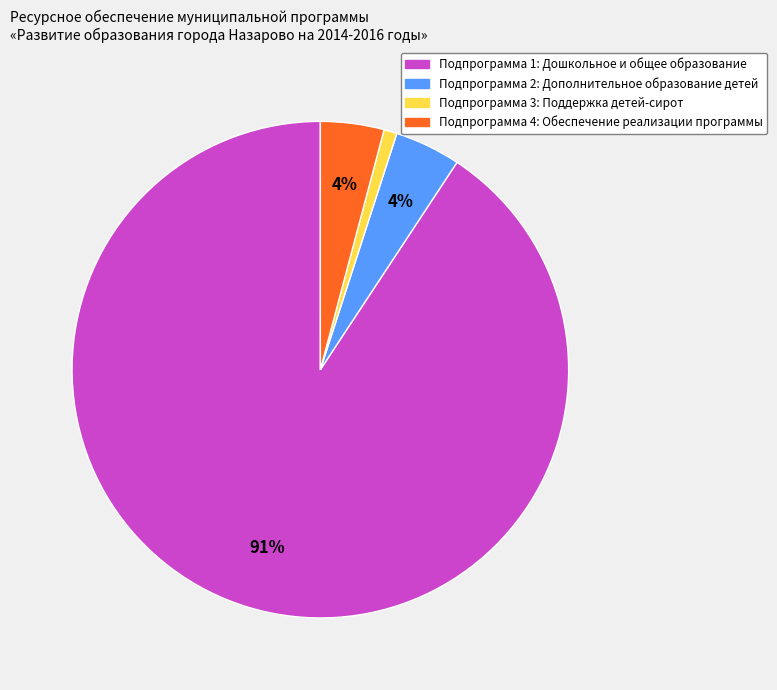

To the nearest percent, what is the average slice percentage?

25%